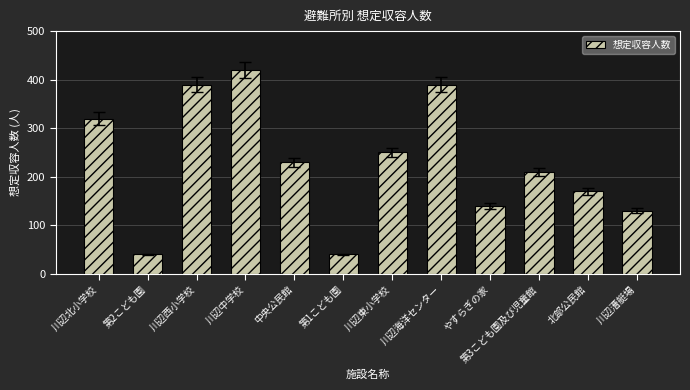

What is the difference between the second highest and second lowest values?

350